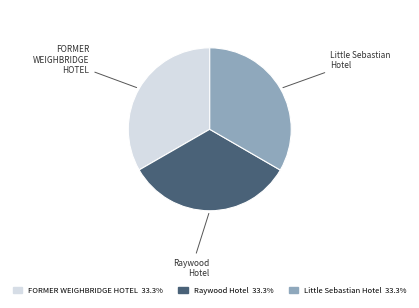

Combined, do Raywood Hotel and FORMER WEIGHBRIDGE HOTEL account for over 50%?

Yes